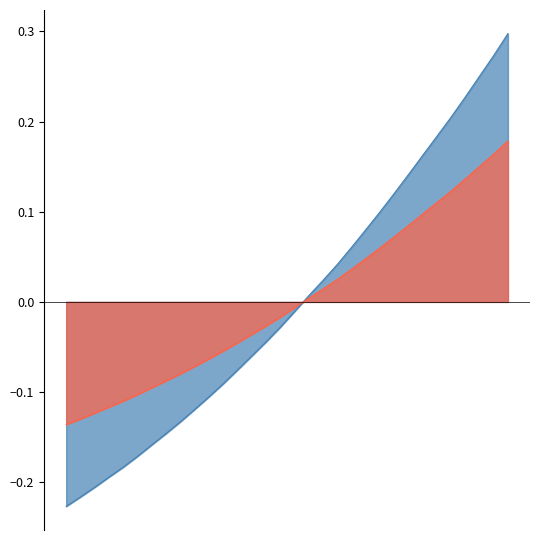

True or false: the data shows 0.0 at 221.6902.

True